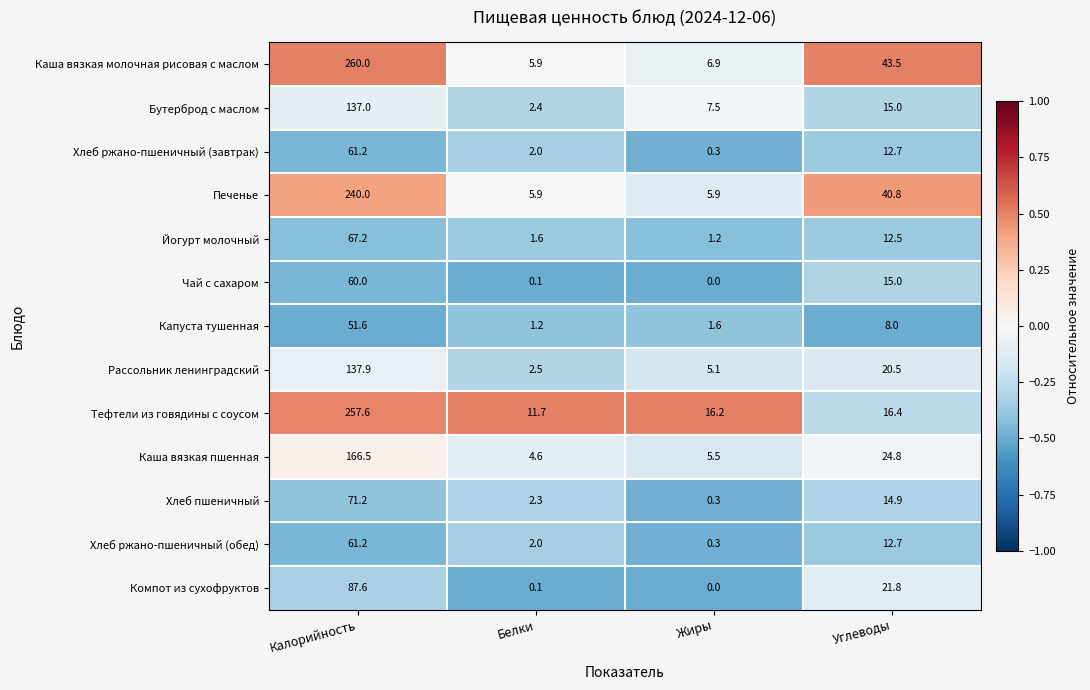

Which label corresponds to the smallest value in the chart?

Жиры